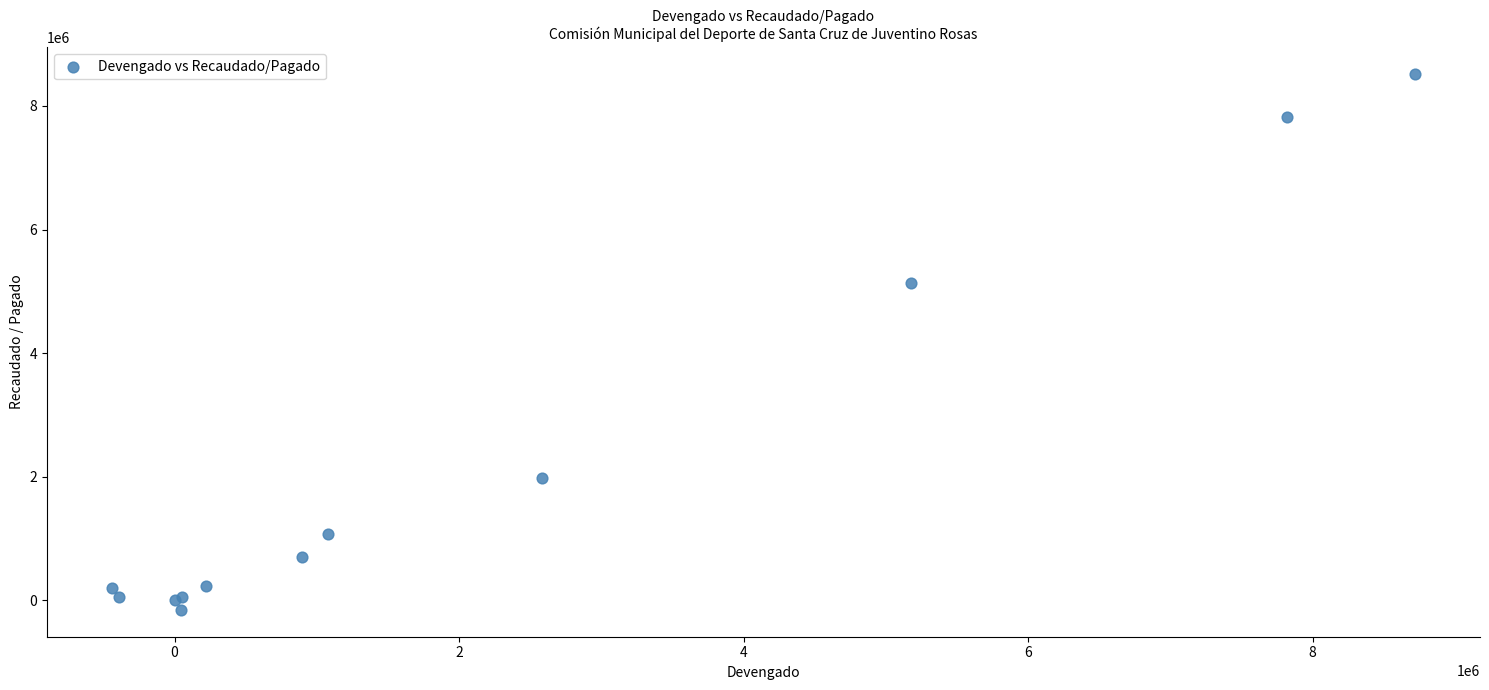

What Y value in the scatter plot is closest to 4178442?

5139678.9